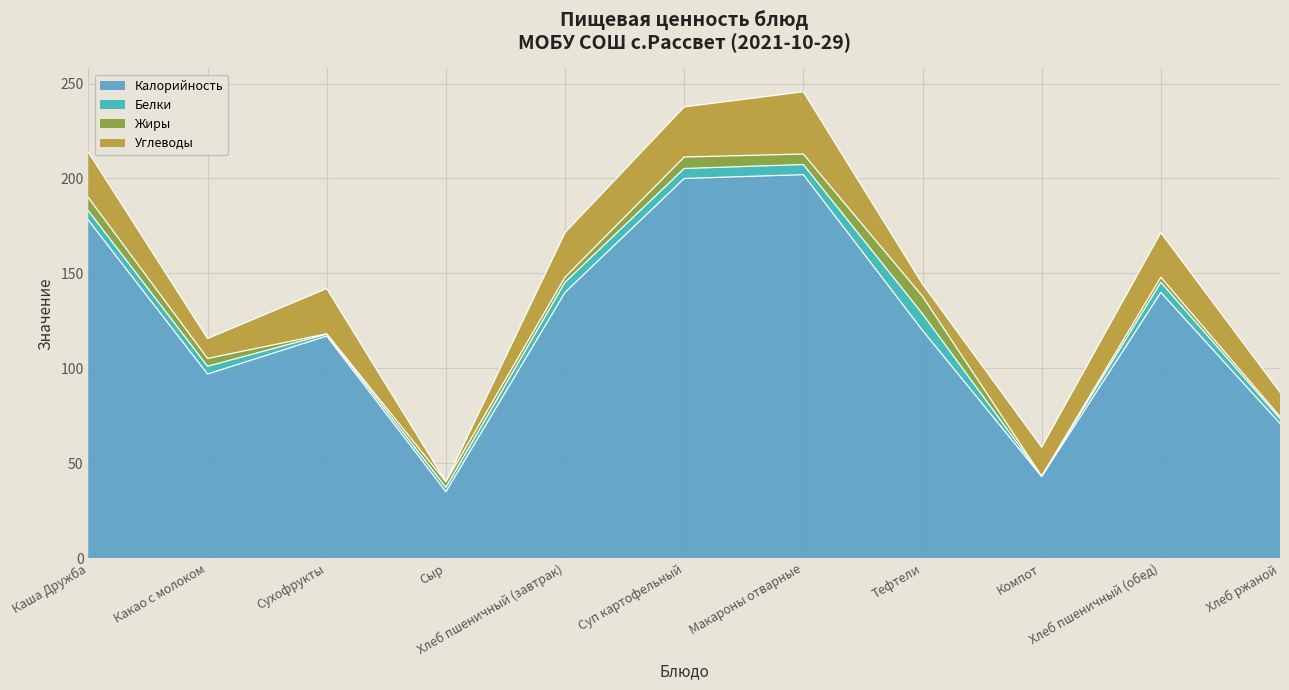

List the labels in order of Жиры value, largest first.

Тефтели, Каша Дружба, Суп картофельный, Макароны отварные, Какао с молоком, Сыр, Хлеб пшеничный (завтрак), Хлеб пшеничный (обед), Хлеб ржаной, Сухофрукты, Компот